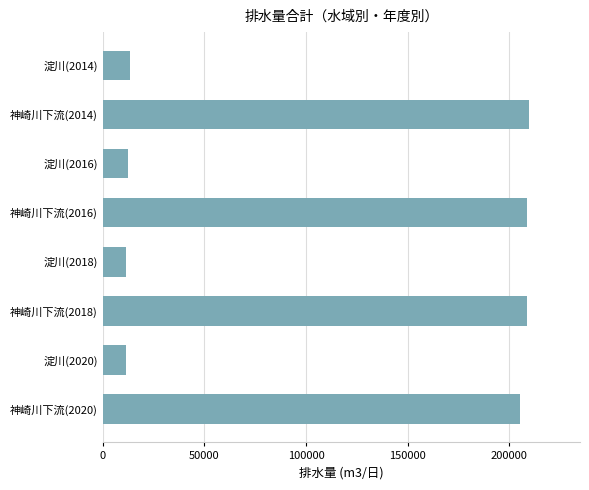

Where is the data nearest to the value 110457?

神崎川下流(2020)